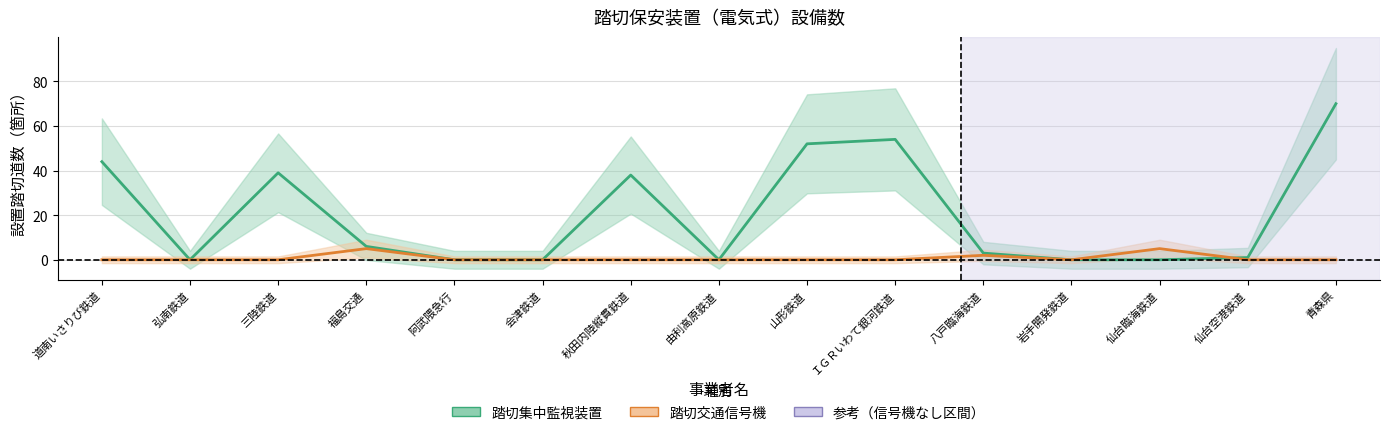

Which series has the largest total across all categories?

踏切集中監視装置